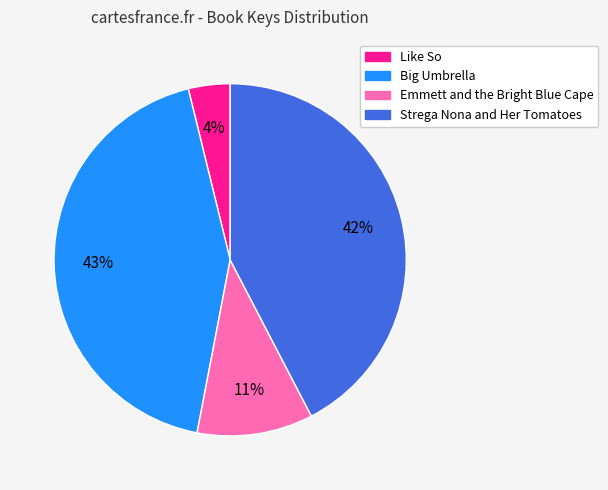

Is Big Umbrella the majority of the pie?

No